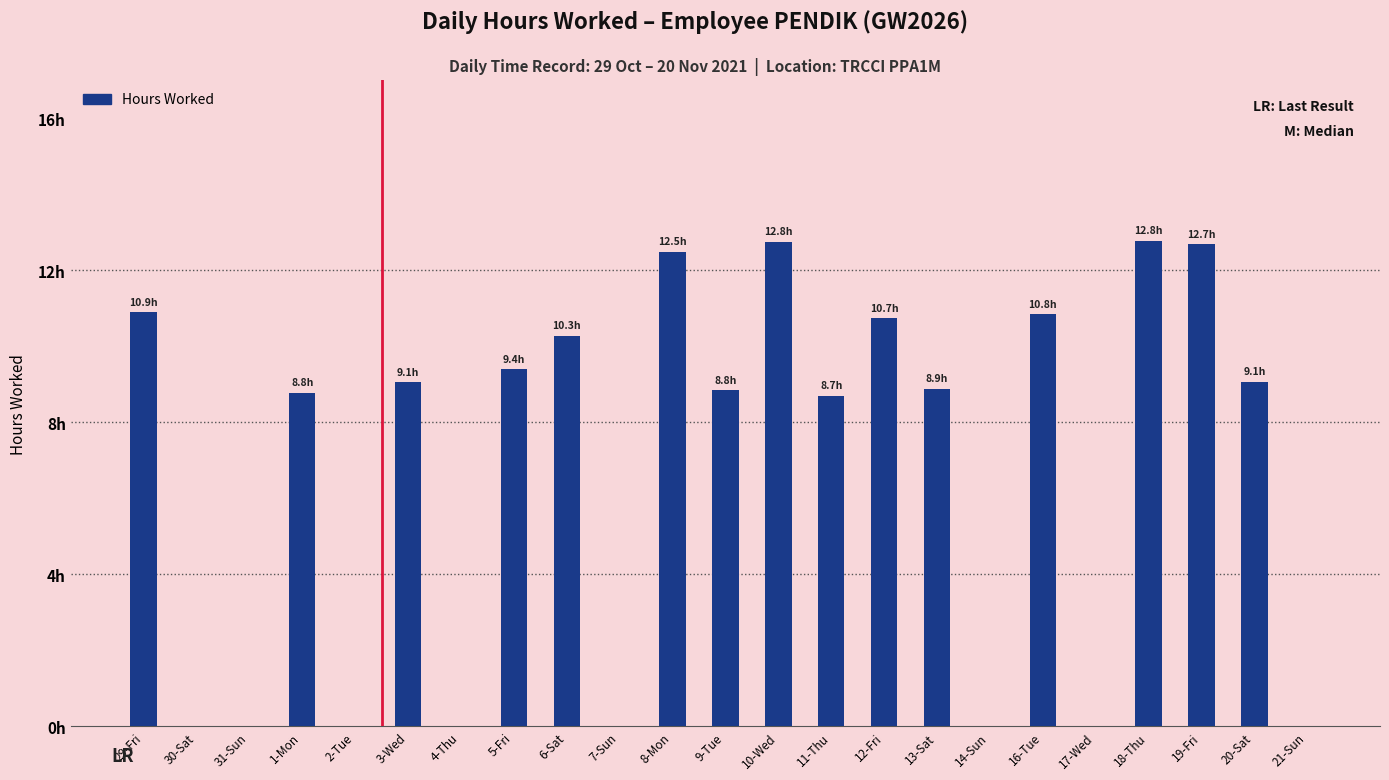

Reading left to right, transcribe all the data shown in this chart.

29-Fri=10.9	30-Sat=0.0	31-Sun=0.0	1-Mon=8.8	2-Tue=0.0	3-Wed=9.1	4-Thu=0.0	5-Fri=9.4	6-Sat=10.3	7-Sun=0.0	8-Mon=12.5	9-Tue=8.8	10-Wed=12.8	11-Thu=8.7	12-Fri=10.7	13-Sat=8.9	14-Sun=0.0	16-Tue=10.8	17-Wed=0.0	18-Thu=12.8	19-Fri=12.7	20-Sat=9.1	21-Sun=0.0